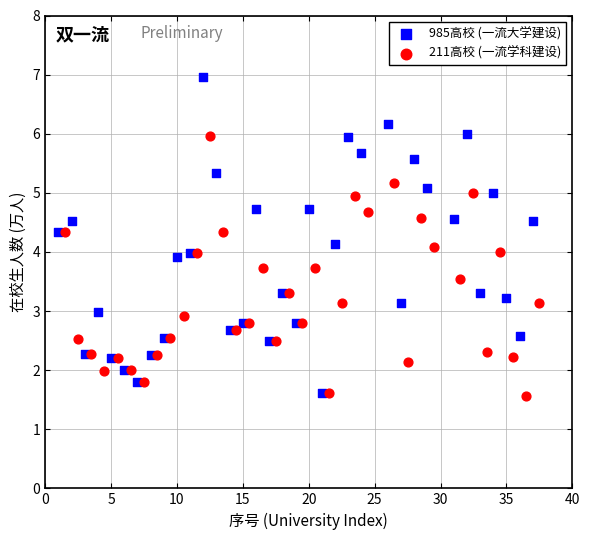

Which series contains the highest Y value?

985高校 (一流大学建设)